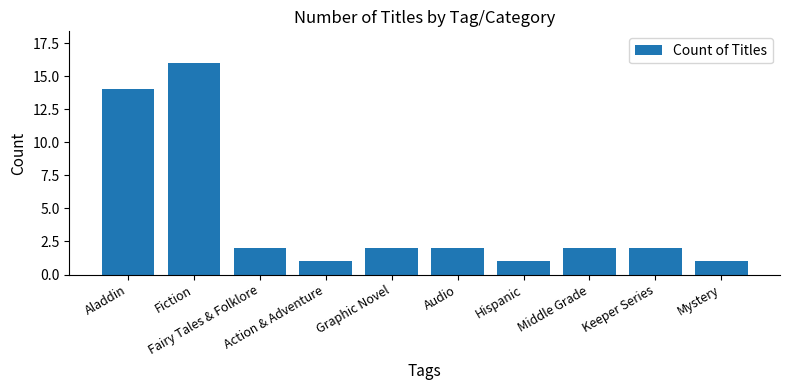

What is the difference between the second highest and minimum values?

13